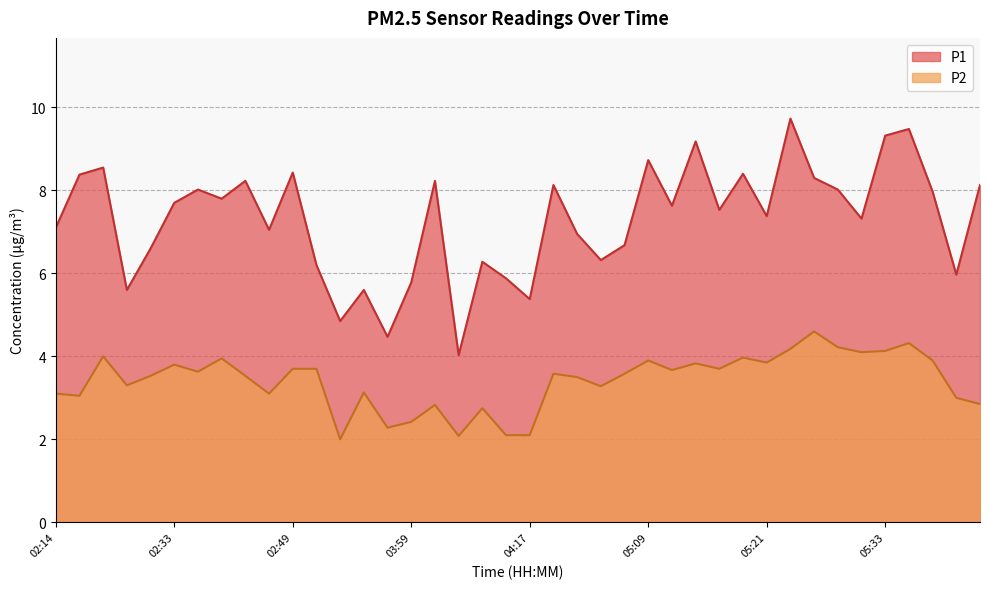

Reading left to right, list all the values displayed in this chart.

P1: 02:14=7.1	02:17=8.4	02:20=8.6	02:23=5.6	02:29=6.6	02:33=7.7	02:36=8.0	02:39=7.8	02:42=8.2	02:45=7.0	02:49=8.4	02:52=6.2	03:28=4.8	03:38=5.6	03:49=4.5	03:59=5.8	04:01=8.2	04:04=4.0	04:07=6.3	04:10=5.9	04:17=5.4	04:39=8.1	04:41=7.0	04:44=6.3	05:06=6.7	05:09=8.7	05:11=7.6	05:14=9.2	05:16=7.5	05:19=8.4	05:21=7.4	05:24=9.7	05:26=8.3	05:29=8.0	05:31=7.3	05:33=9.3	05:36=9.5	05:38=8.0	05:41=6.0	05:43=8.1
P2: 02:14=3.1	02:17=3.0	02:20=4.0	02:23=3.3	02:29=3.5	02:33=3.8	02:36=3.6	02:39=4.0	02:42=3.5	02:45=3.1	02:49=3.7	02:52=3.7	03:28=2.0	03:38=3.1	03:49=2.3	03:59=2.4	04:01=2.8	04:04=2.1	04:07=2.8	04:10=2.1	04:17=2.1	04:39=3.6	04:41=3.5	04:44=3.3	05:06=3.6	05:09=3.9	05:11=3.7	05:14=3.8	05:16=3.7	05:19=4.0	05:21=3.9	05:24=4.2	05:26=4.6	05:29=4.2	05:31=4.1	05:33=4.1	05:36=4.3	05:38=3.9	05:41=3.0	05:43=2.9